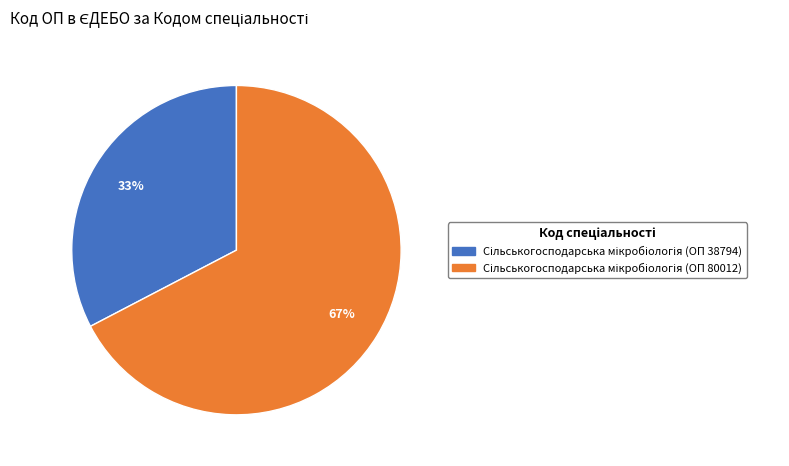

Does any single category account for the majority?

Yes